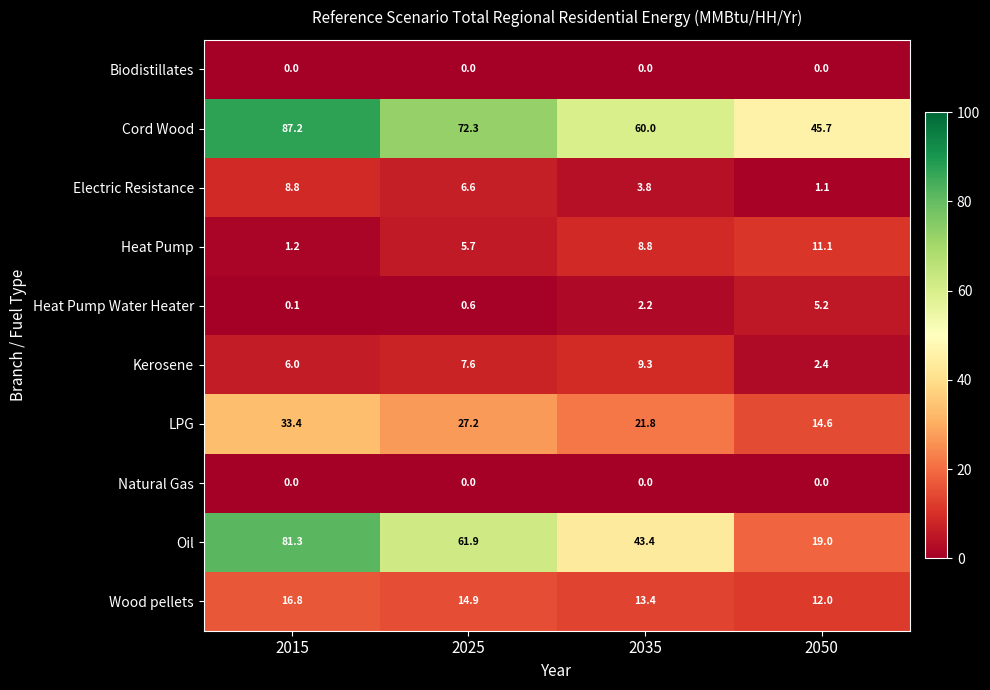

At which label does Heat Pump Water Heater first exceed 2?

2035